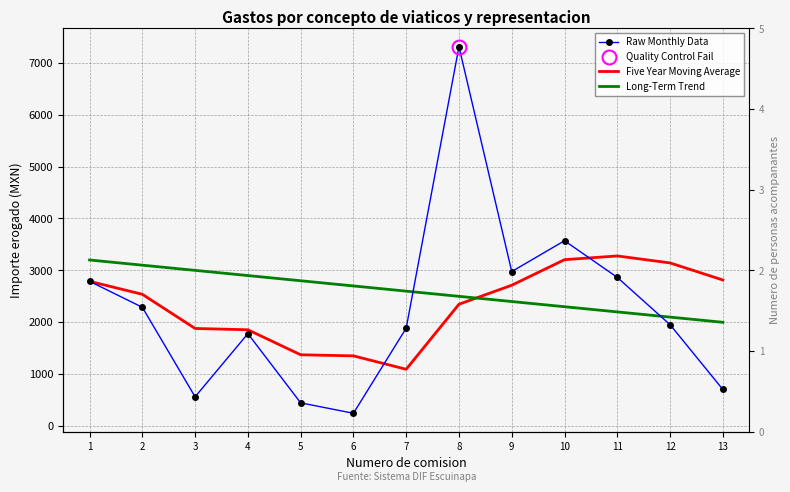

Which series ends up on top after the final intersection of Five Year Moving Average and Raw Monthly Data?

Five Year Moving Average